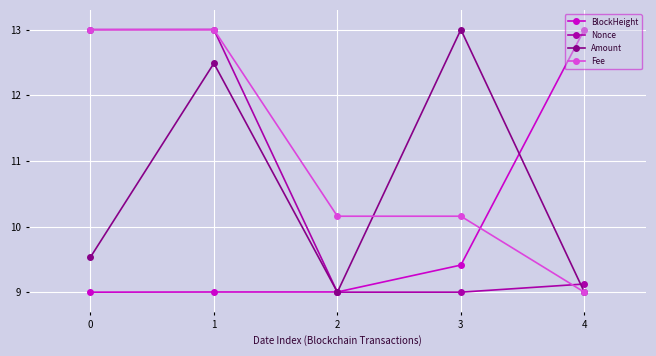

What is the total value across all series at 3?

41.6